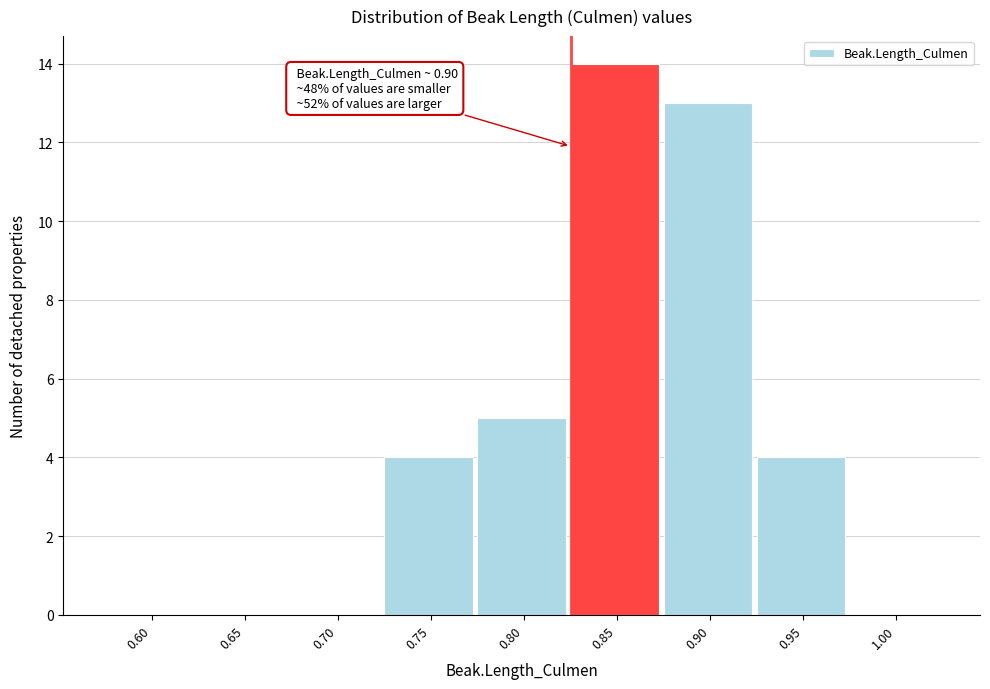

Reading left to right, list all the values displayed in this chart.

0.60=0	0.65=0	0.70=0	0.75=4	0.80=5	0.85=14	0.90=13	0.95=4	1.00=0